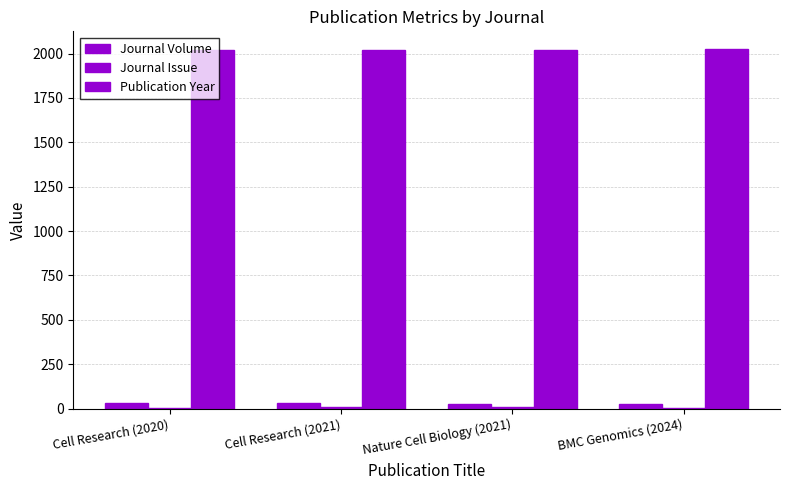

Is the value of Publication Year at Cell Research (2021) greater than the value of Journal Volume at BMC Genomics (2024)?

Yes